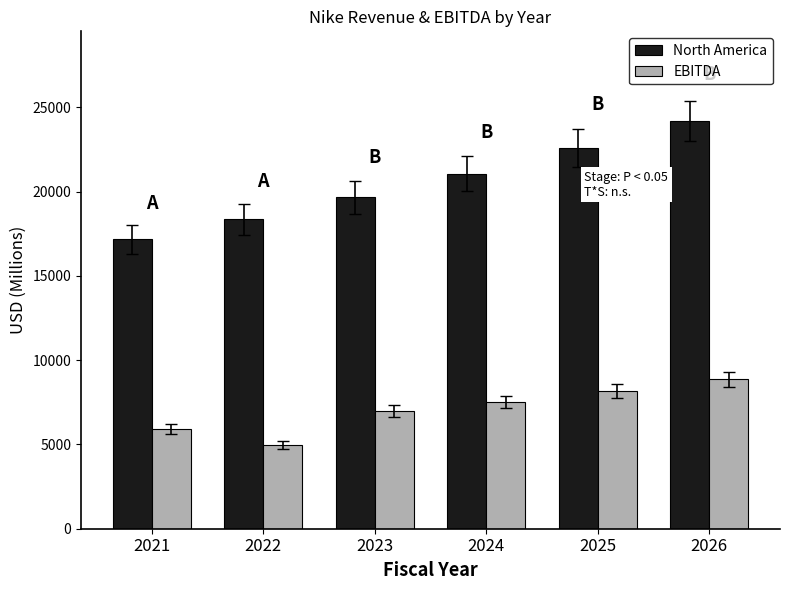

Where is North America nearest to the value 20680?

2024